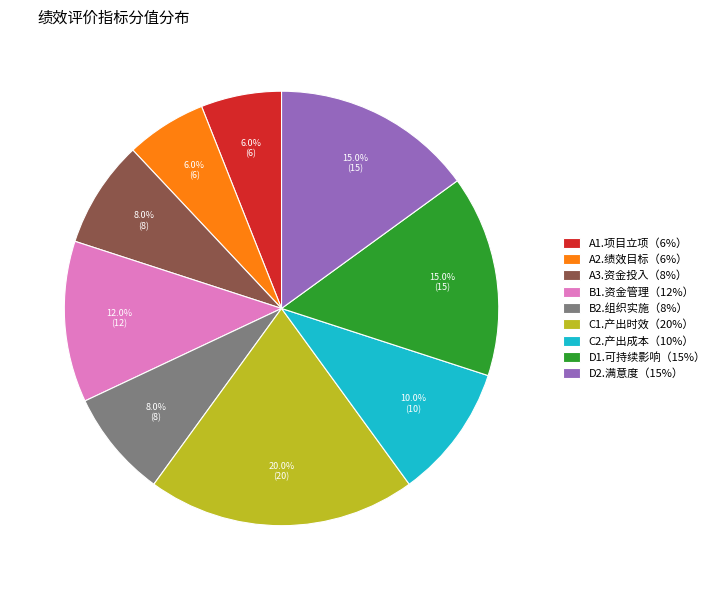

How many slices are in this pie chart?

9